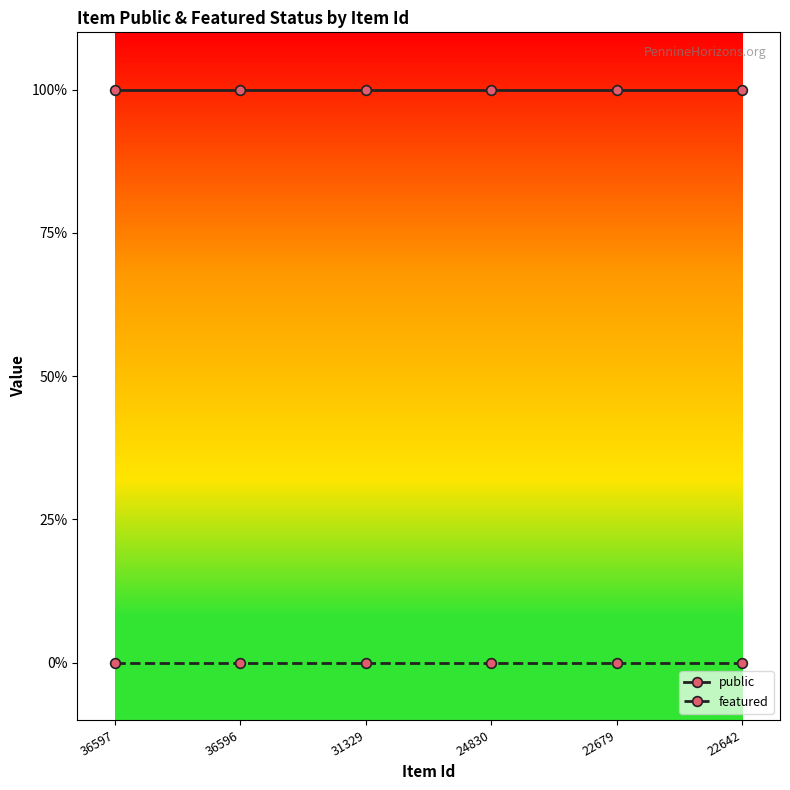

Between 31329 and 22679, which series saw the biggest shift?

public